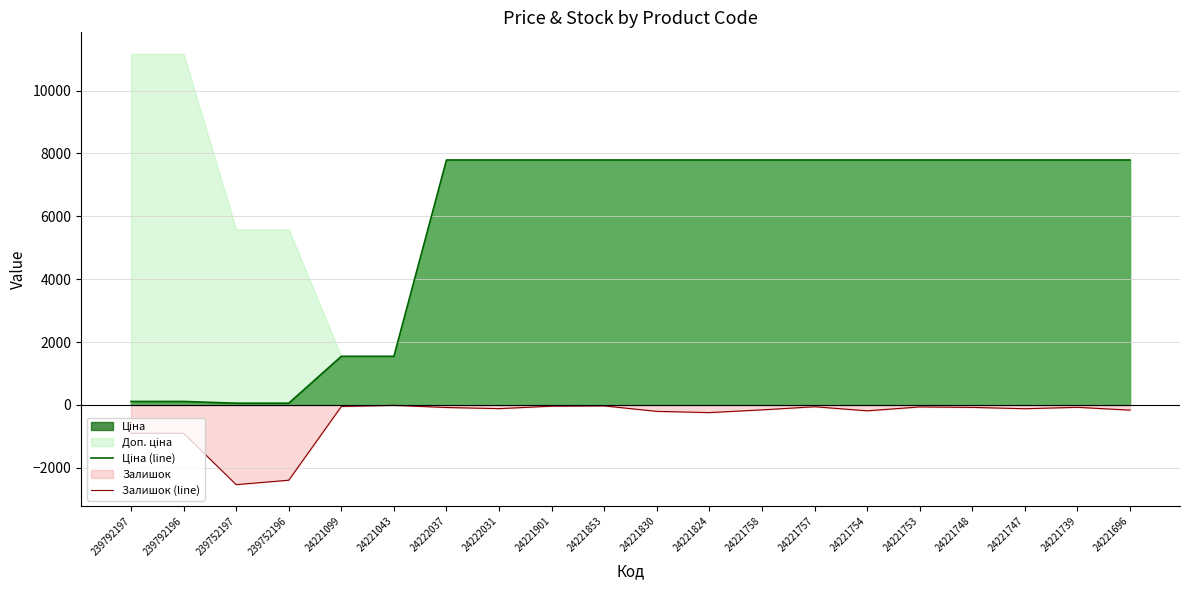

At how many categories does at least one series exceed -753?

20